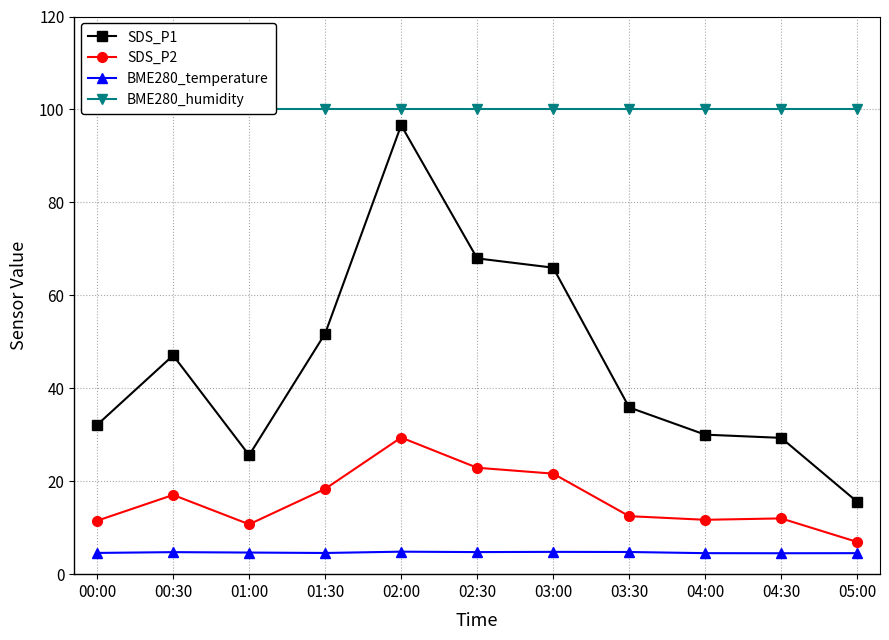

True or false: SDS_P1 and BME280_humidity intersect in this chart.

False